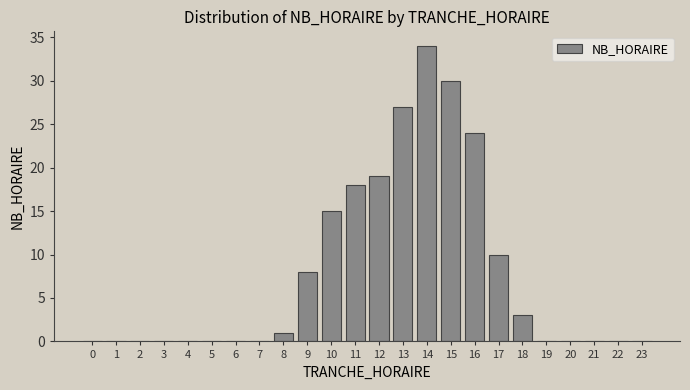

Reading left to right, what are all the values shown in this chart?

0=0	1=0	2=0	3=0	4=0	5=0	6=0	7=0	8=1	9=8	10=15	11=18	12=19	13=27	14=34	15=30	16=24	17=10	18=3	19=0	20=0	21=0	22=0	23=0